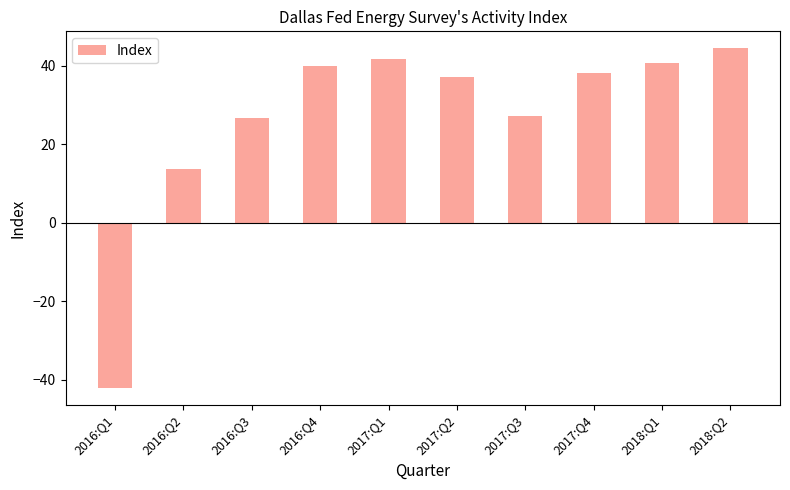

At which category does the chart reach its minimum across all series?

2016:Q1